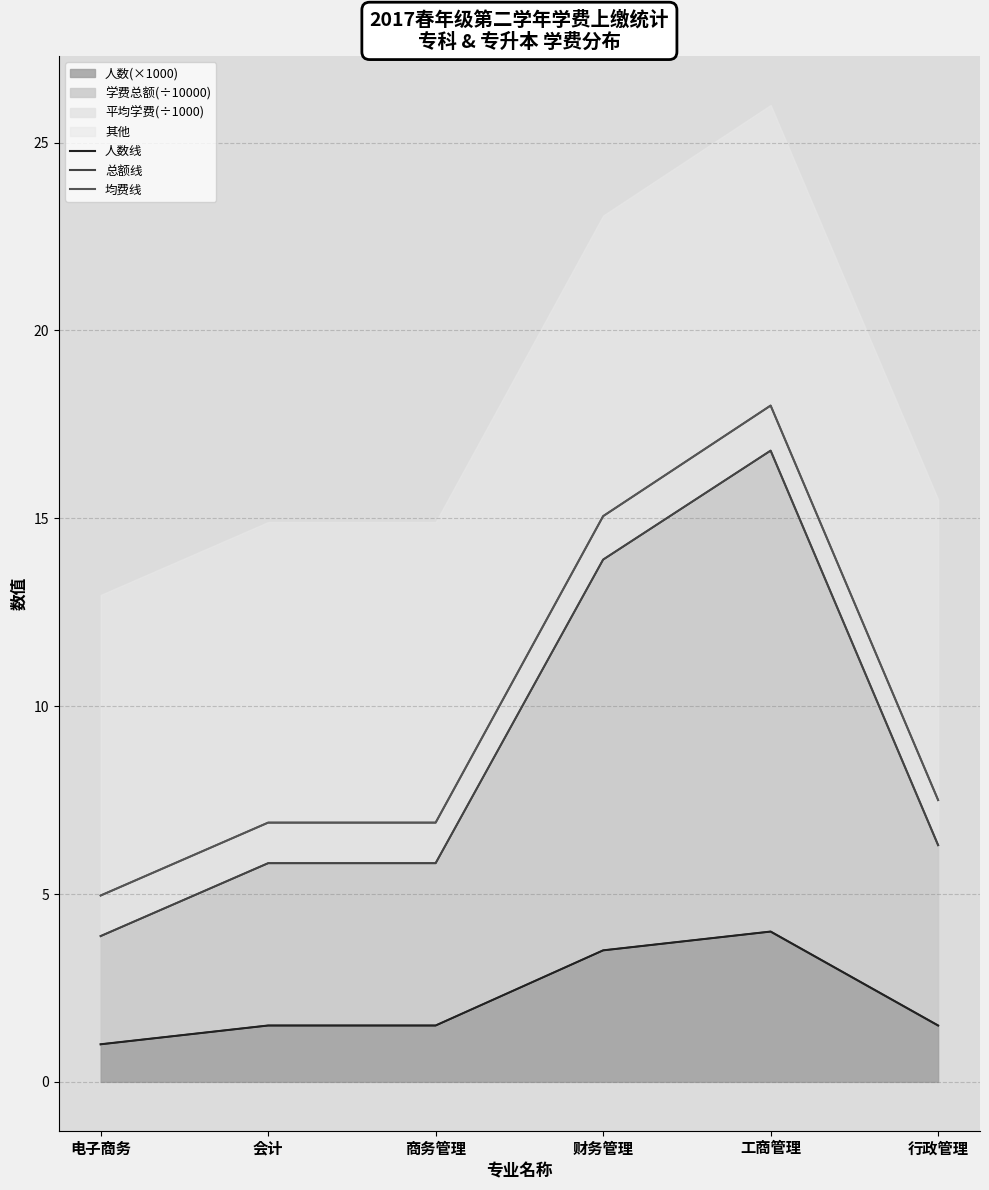

Is it true that 均费线 equals 6.9 at 商务管理?

True